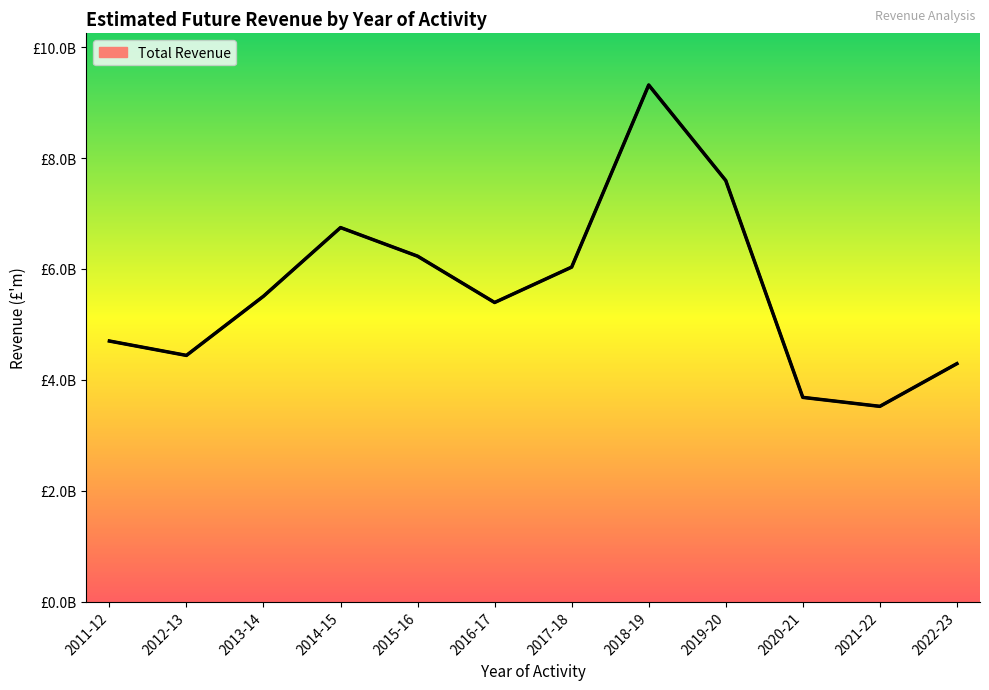

The chart shows a value of 6746351789.0 at 2014-15. True or false?

True